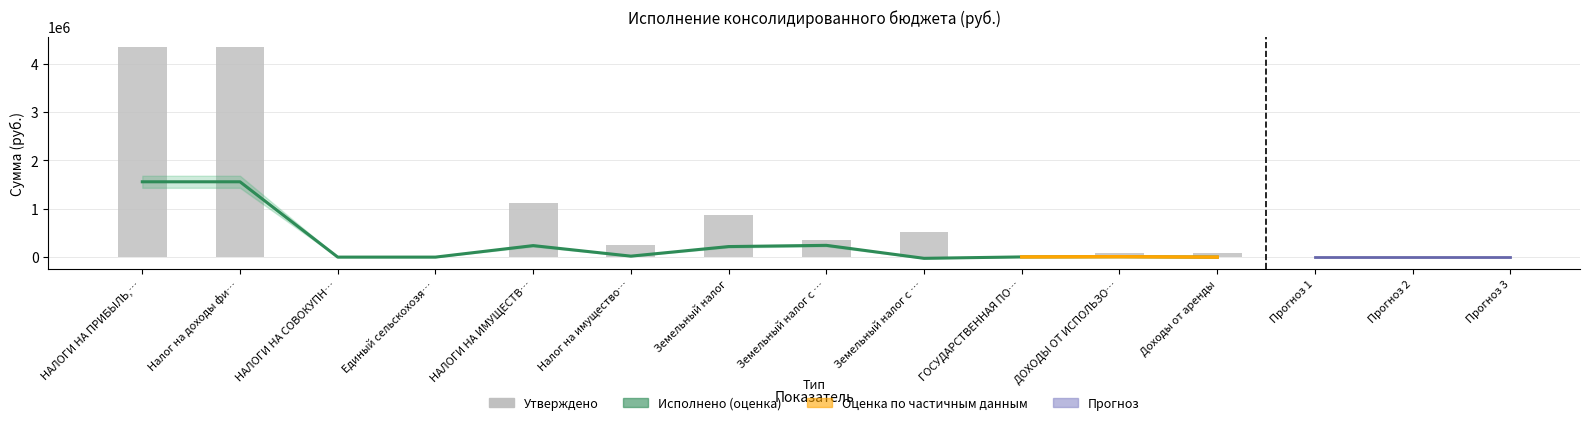

What is the difference between the Исполнено (руб.) values at Доходы от аренды and НАЛОГИ НА ПРИБЫЛЬ,…?

1557243.4